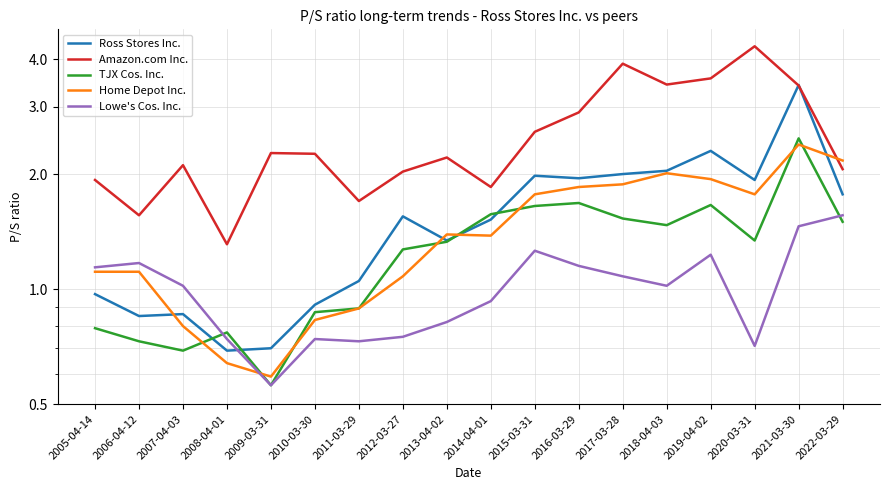

What is the maximum value shown in the chart?

4.3